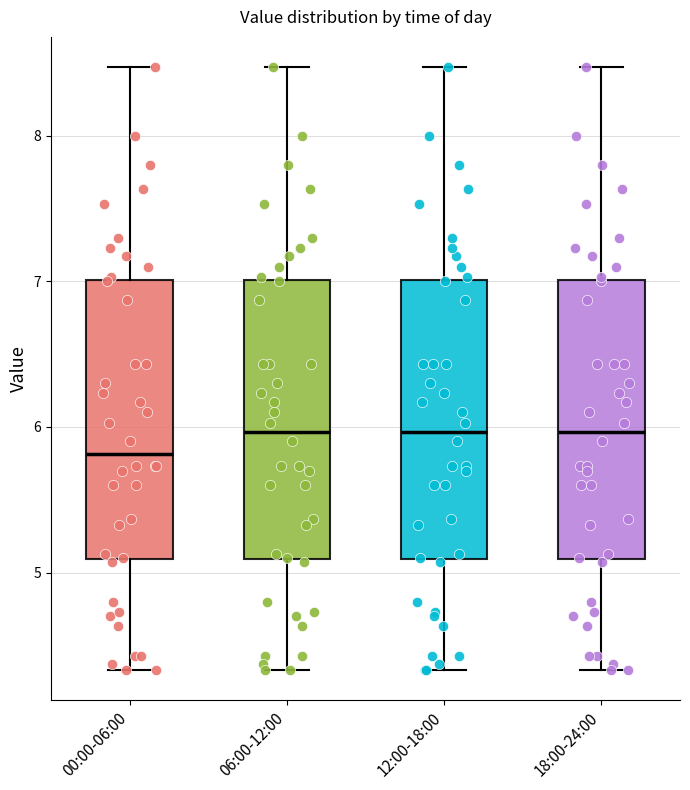

Reading left to right, read every box against the y-axis: the position of its median line, the range the box covers, and the ends of its whiskers. The values are not printed on the chart, so give them approximately, as read against the axis.

00:00-06:00: median 5.8, box 5.1 to 7.0, whiskers 4.3 to 8.5
06:00-12:00: median 6.0, box 5.1 to 7.0, whiskers 4.3 to 8.5
12:00-18:00: median 6.0, box 5.1 to 7.0, whiskers 4.3 to 8.5
18:00-24:00: median 6.0, box 5.1 to 7.0, whiskers 4.3 to 8.5